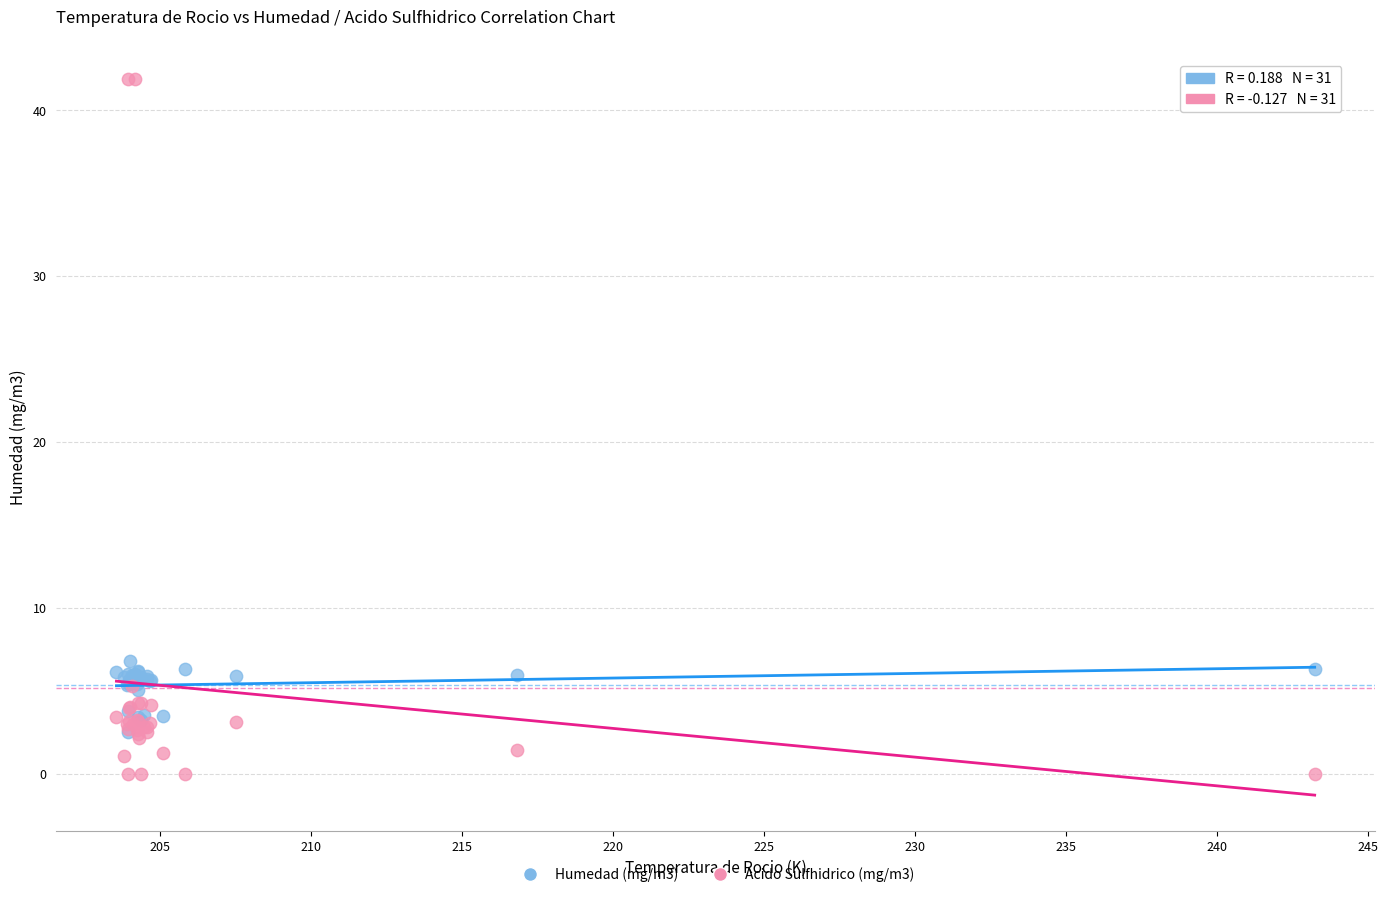

What are all the series names shown in the legend?

Humedad (mg/m3), Acido Sulfhidrico (mg/m3)